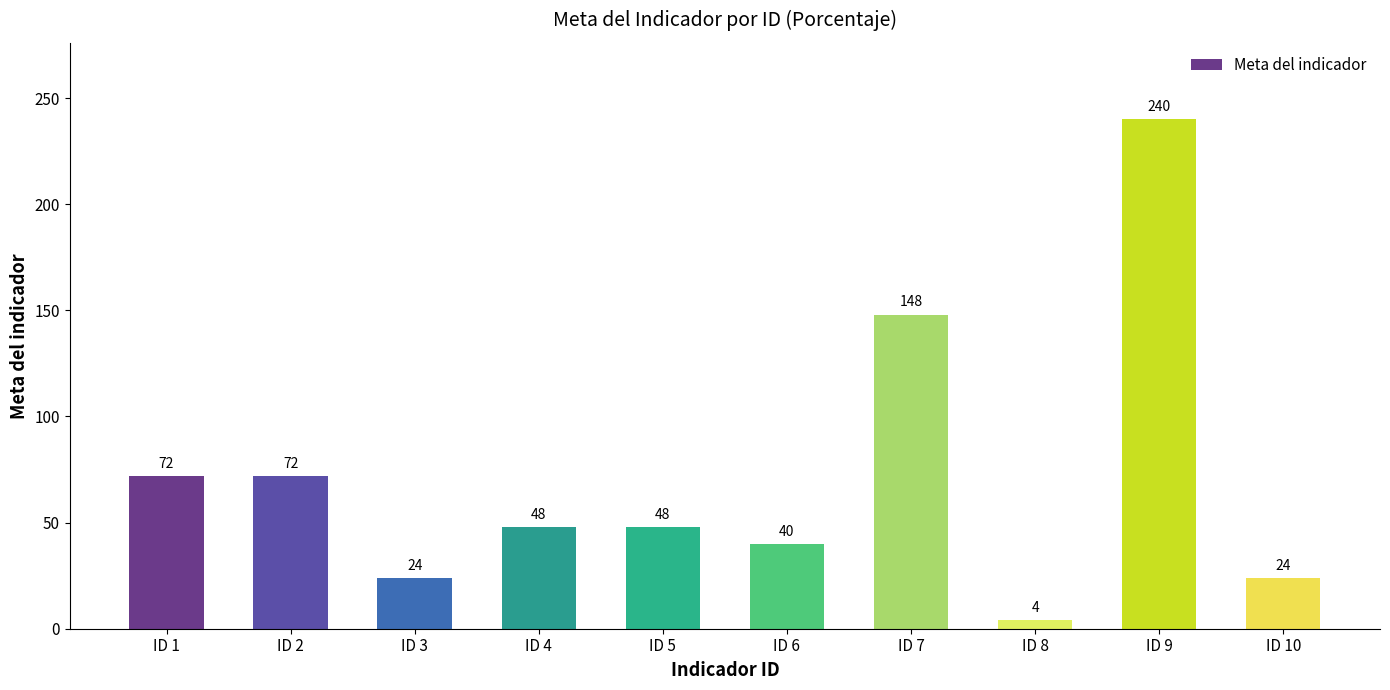

Reading left to right, list all the values displayed in this chart.

ID 1=72	ID 2=72	ID 3=24	ID 4=48	ID 5=48	ID 6=40	ID 7=148	ID 8=4	ID 9=240	ID 10=24